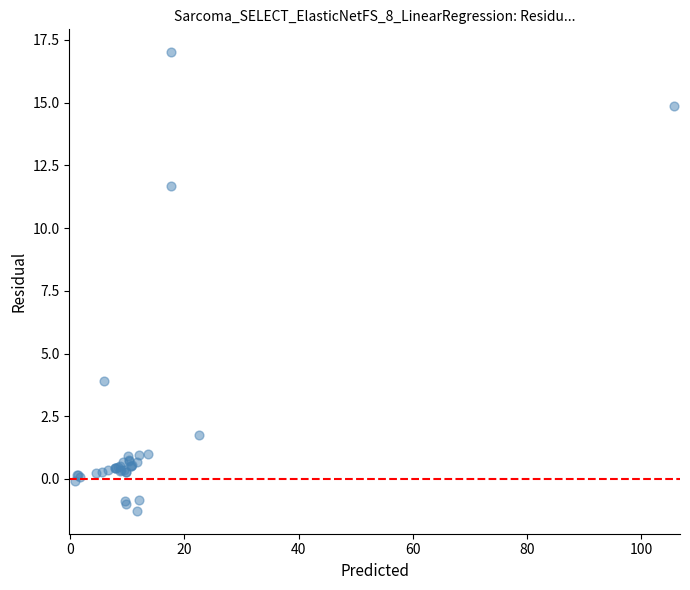

What Y value in the scatter plot is closest to 7?

3.9